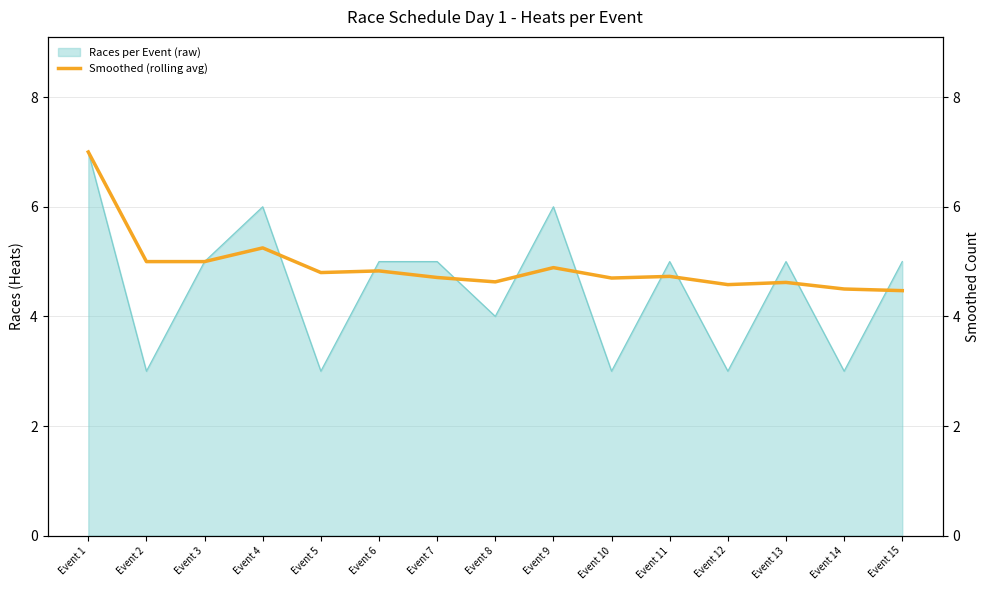

Count the number of categories in the chart.

15